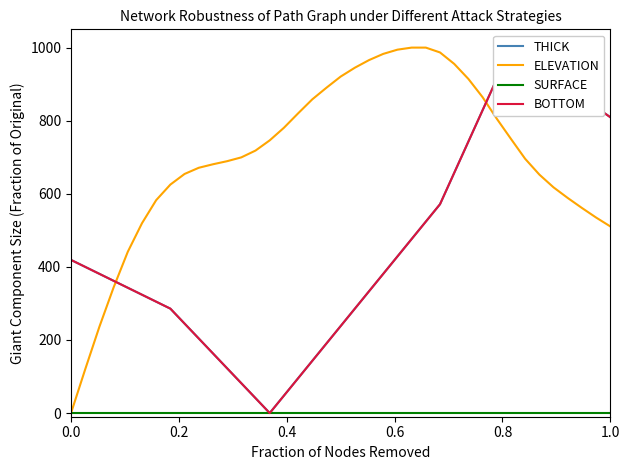

Reading right to left, extract all data points from this chart.

THICK: 809.6	836.8	863.9	891.1	918.3	945.6	972.8	1000.0	914.3	828.6	742.9	657.1	571.4	523.9	476.2	428.6	381.0	333.3	285.7	238.1	190.5	142.9	95.3	47.6	0.0	40.9	81.7	122.5	163.2	204.1	244.9	285.7	304.8	323.8	342.9	361.9	381.0	400.0	419.1
ELEVATION: 510.7	535.0	561.2	588.6	617.6	652.6	695.7	750.1	805.4	864.4	914.3	955.4	986.7	1000.0	1000.0	994.4	982.8	965.9	945.0	920.8	890.3	858.4	820.1	780.6	746.2	718.3	699.7	689.2	680.8	671.2	654.3	625.2	582.6	519.5	441.3	343.8	236.3	119.9	0.0
SURFACE: 0.0	0.0	0.0	0.0	0.0	0.0	0.0	0.0	0.0	0.0	0.0	0.0	0.0	0.0	0.0	0.0	0.0	0.0	0.0	0.0	0.0	0.0	0.0	0.0	0.0	0.0	0.0	0.0	0.0	0.0	0.0	0.0	0.0	0.0	0.0	0.0	0.0	0.0	0.0
BOTTOM: 809.5	836.7	863.9	891.2	918.4	945.6	972.8	1000.0	914.3	828.6	742.9	657.2	571.5	523.8	476.2	428.5	380.9	333.4	285.7	238.1	190.5	142.8	95.2	47.5	0.0	40.8	81.6	122.4	163.3	204.1	244.8	285.7	304.8	323.8	342.9	361.9	380.9	400.0	419.0